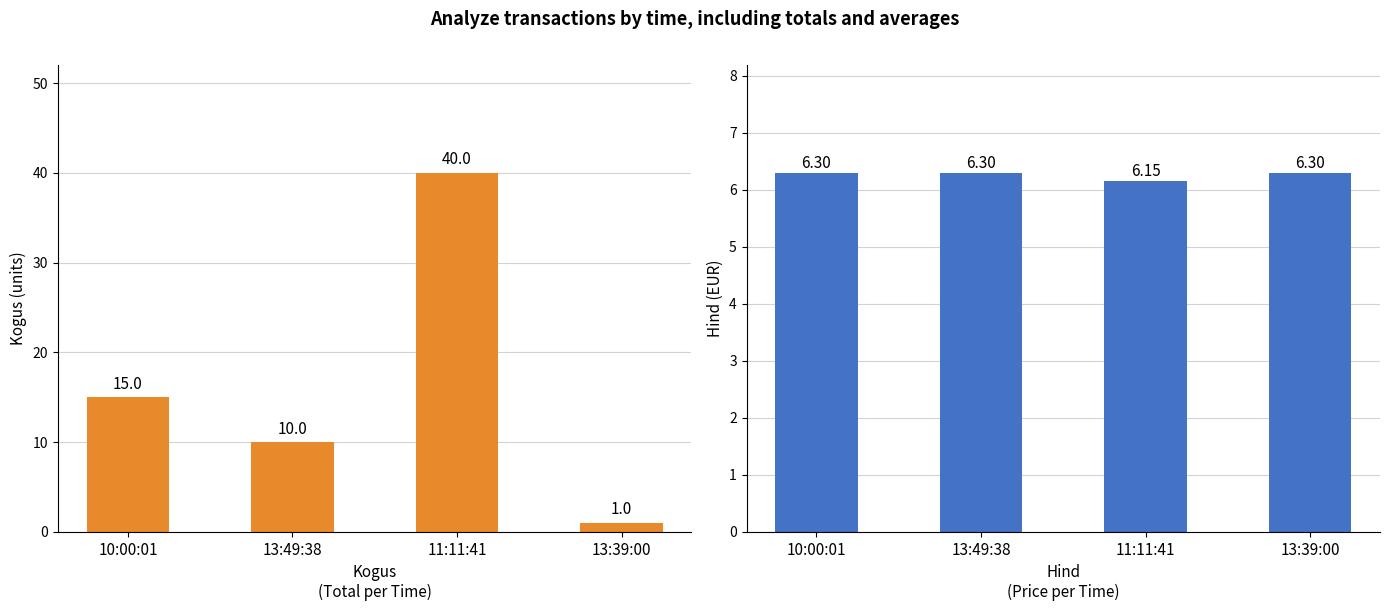

What is the difference between the Kogus values at 13:49:38 and 11:11:41?

30.0